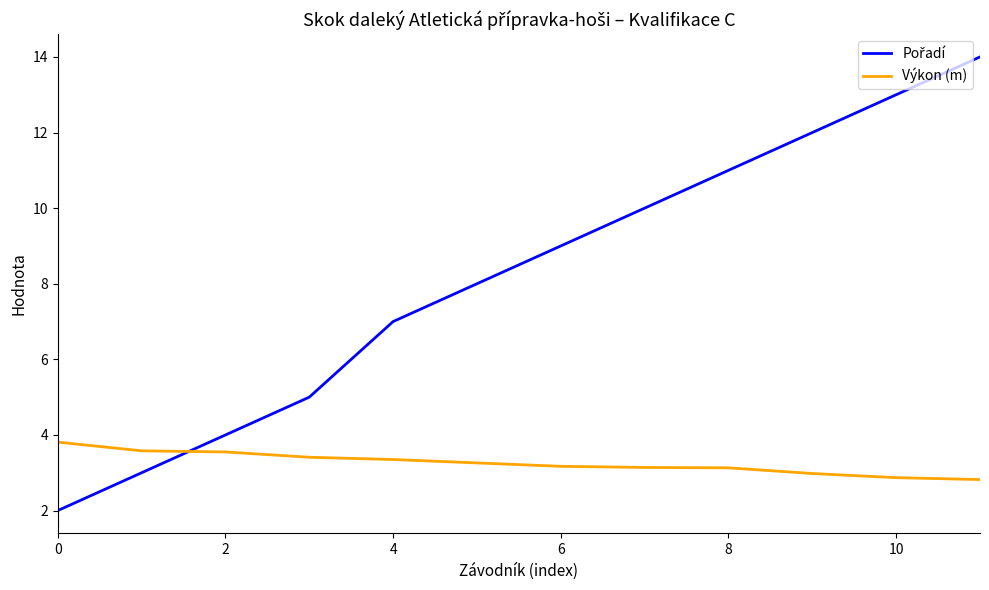

What is the highest value of the Výkon (m) series?

3.8